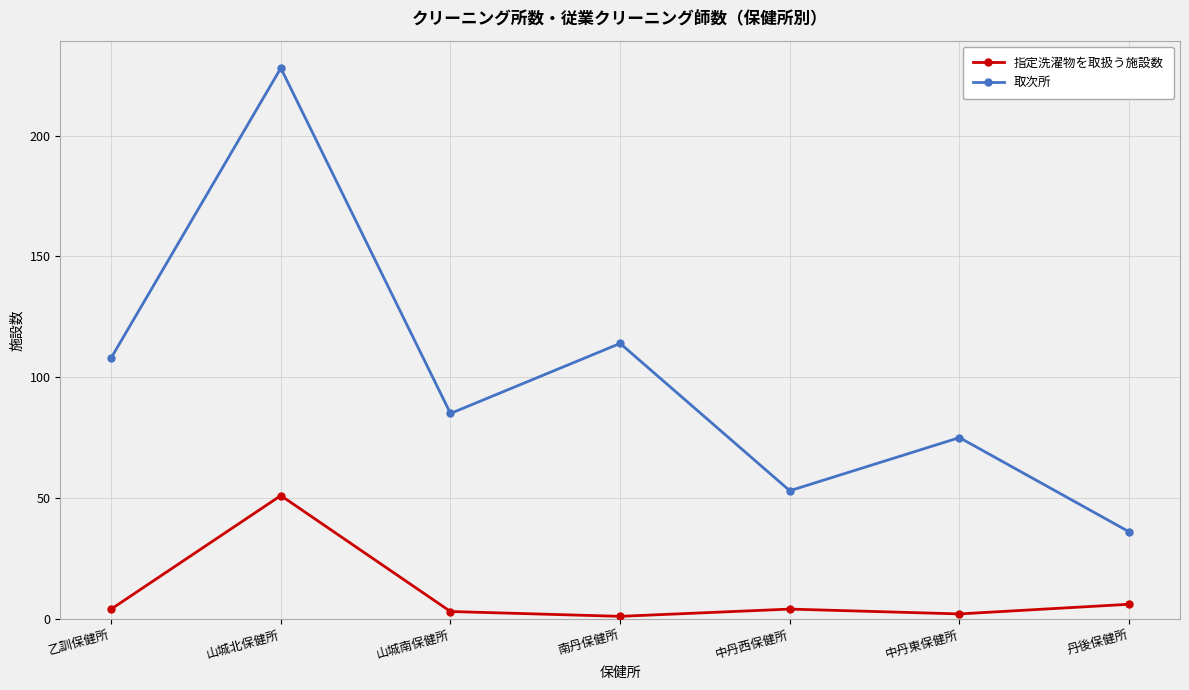

What is the label of the 2nd point from the left?

山城北保健所